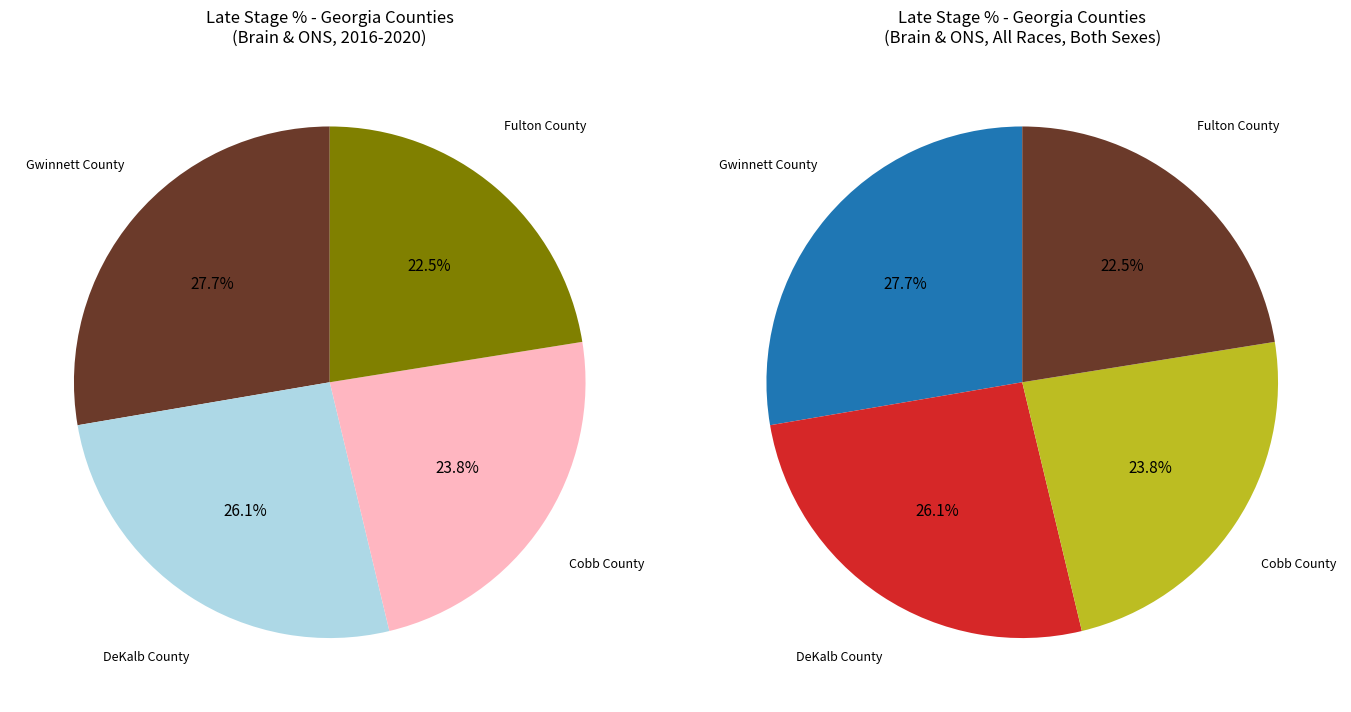

Do Fulton County and Cobb County together represent more than half of the pie?

No